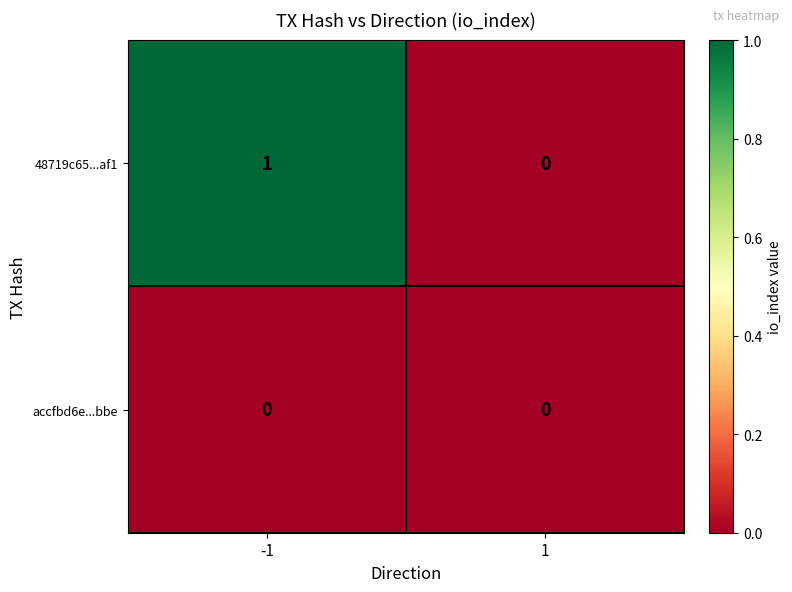

Reading left to right, what are all the values shown in this chart?

48719c65...af1: -1=1	1=0
accfbd6e...bbe: -1=0	1=0